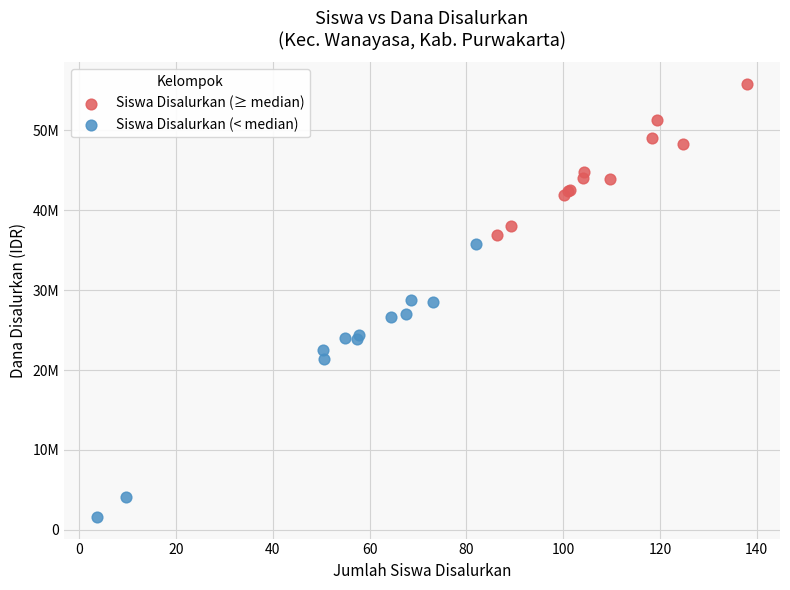

Which series reaches the maximum Y coordinate?

Siswa Disalurkan (≥ median)